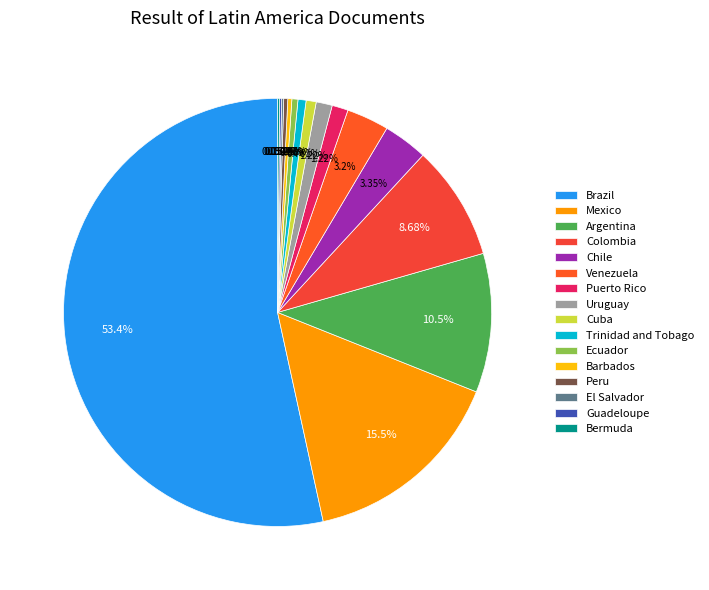

Do Brazil and Peru together represent more than half of the pie?

Yes